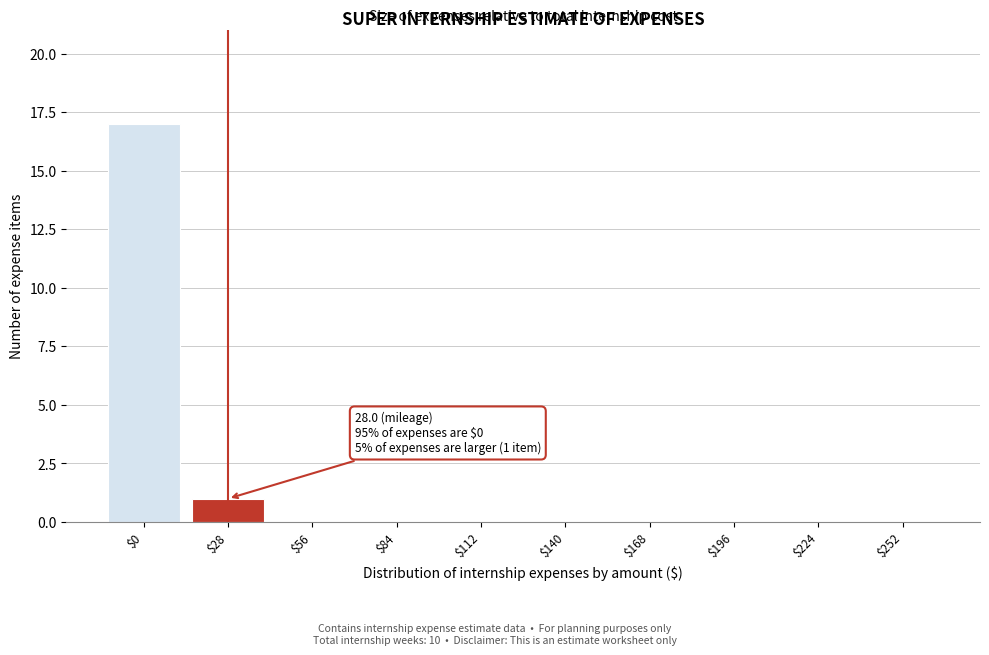

Is it true that the value at $252 is 0?

True